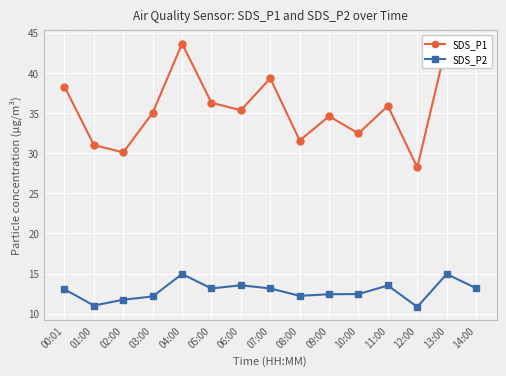

Does the chart display data point markers on the line(s)?

Yes